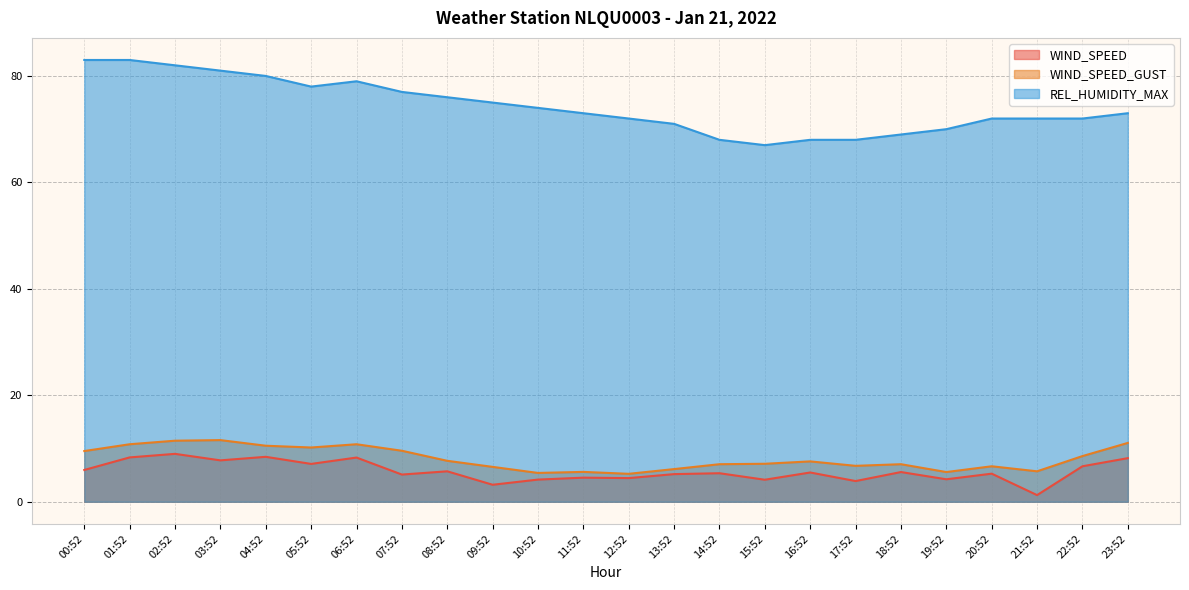

What is the total value across all series at 11:52?

83.1